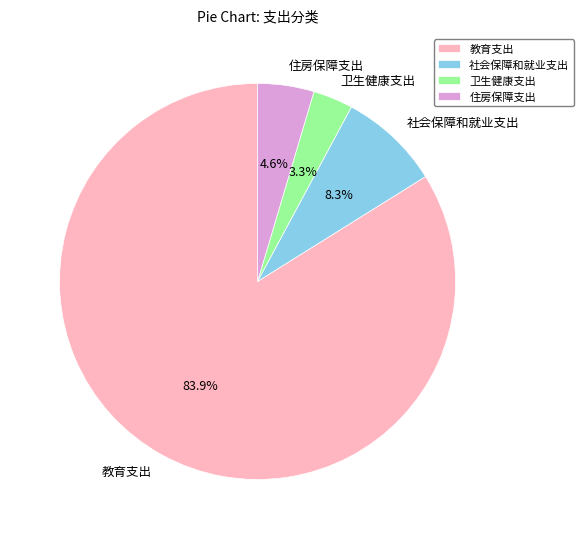

Is it true that 社会保障和就业支出 is 8% of the pie?

True